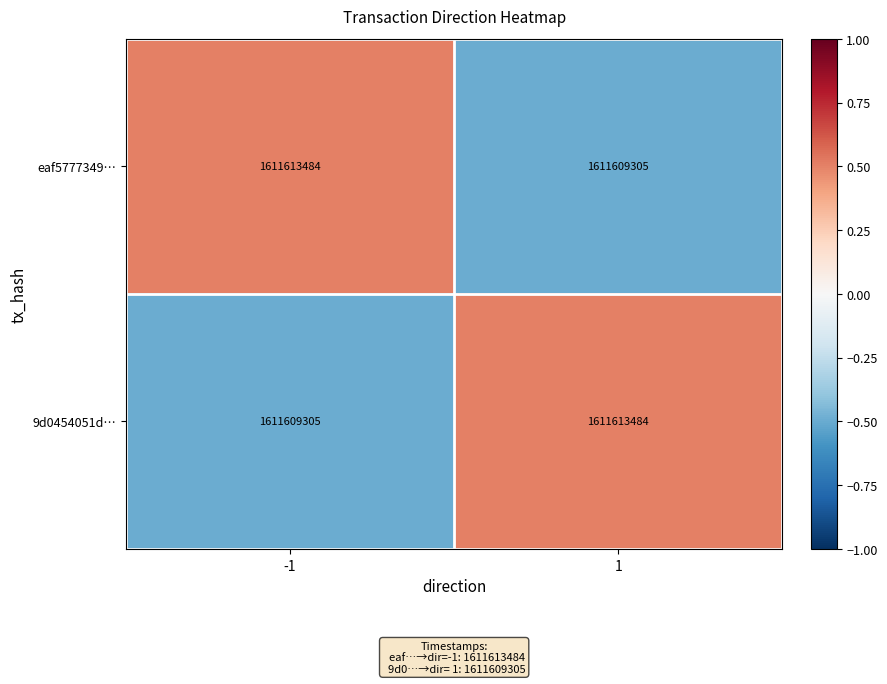

What is the smallest value displayed?

1611609305